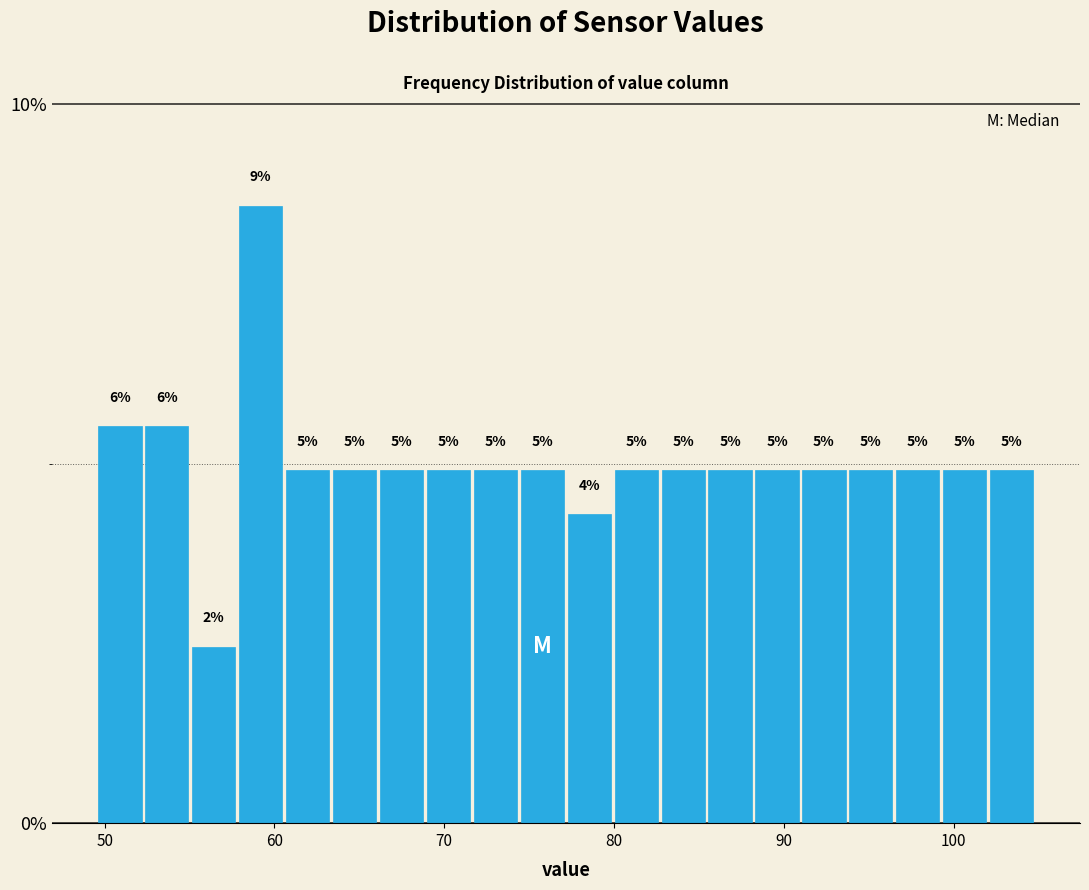

Around what value on the x-axis is the tallest bar? Give the approximate position of its centre, as read against the axis.

59